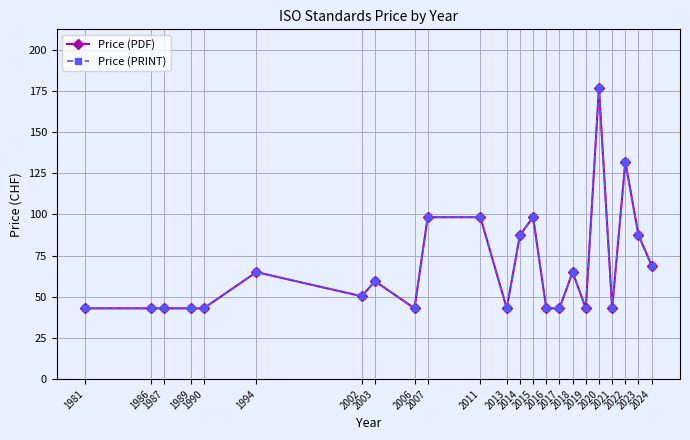

What is the value of the Price (PDF) point at the 8th from the left?

59.5